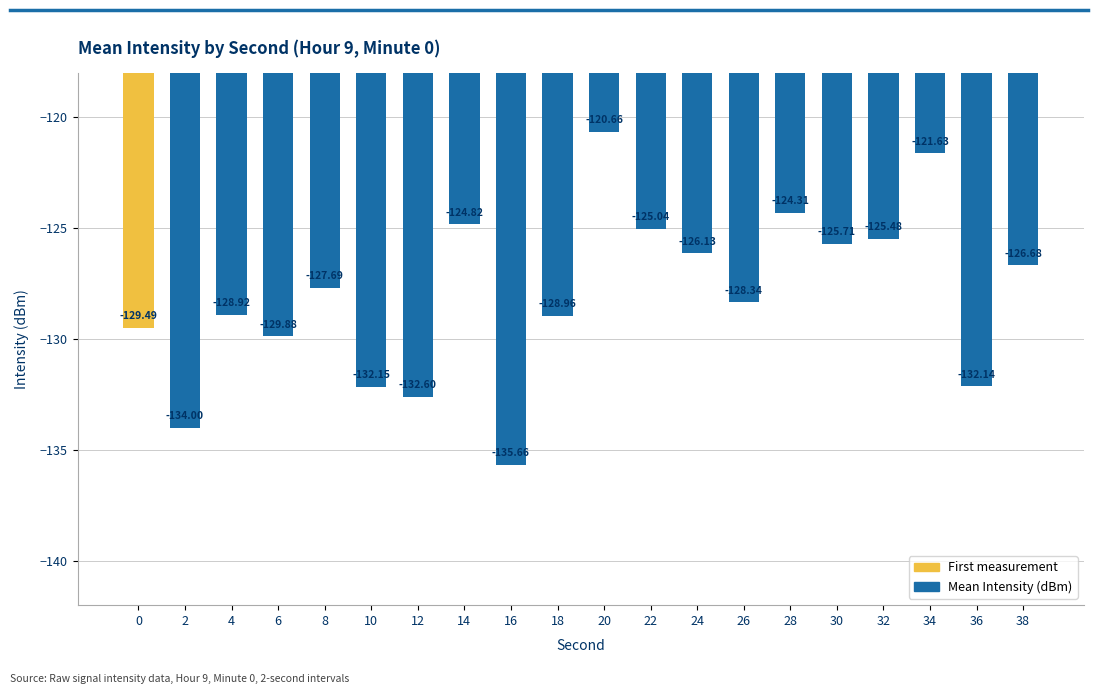

What is the sum of all values?

-2560.3